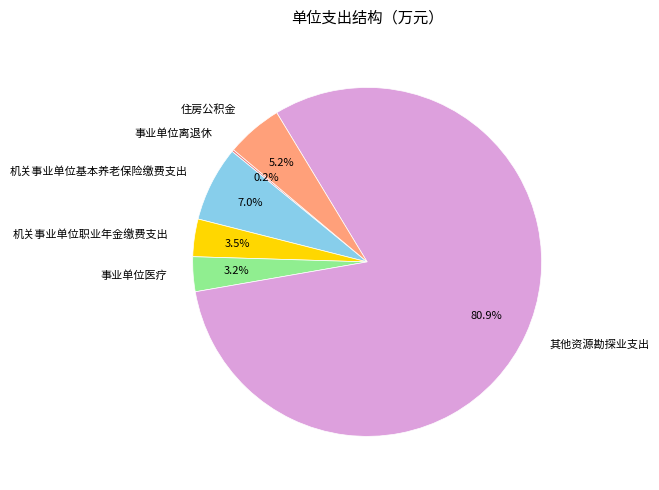

Do 住房公积金 and 机关事业单位职业年金缴费支出 together represent more than half of the pie?

No